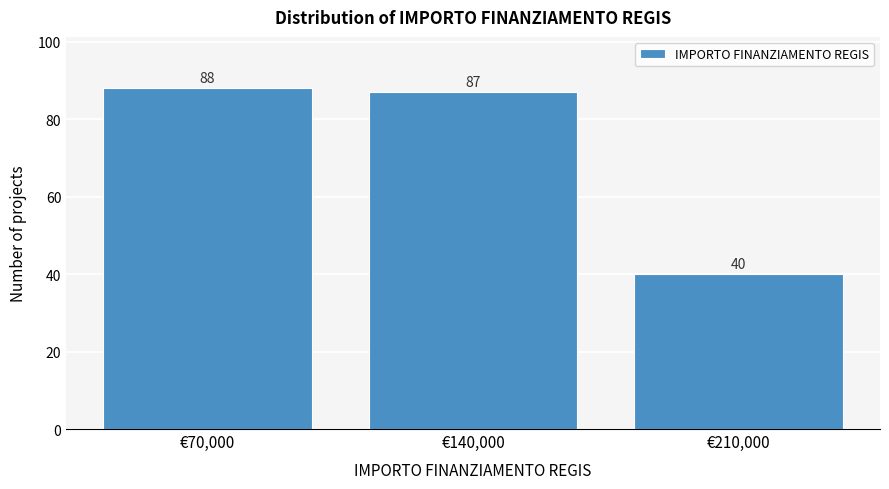

How tall is the bar that spans 175000 to 245000 on the x-axis? The bar edges are not printed on the chart, so give them approximately, as read against the axis.

40